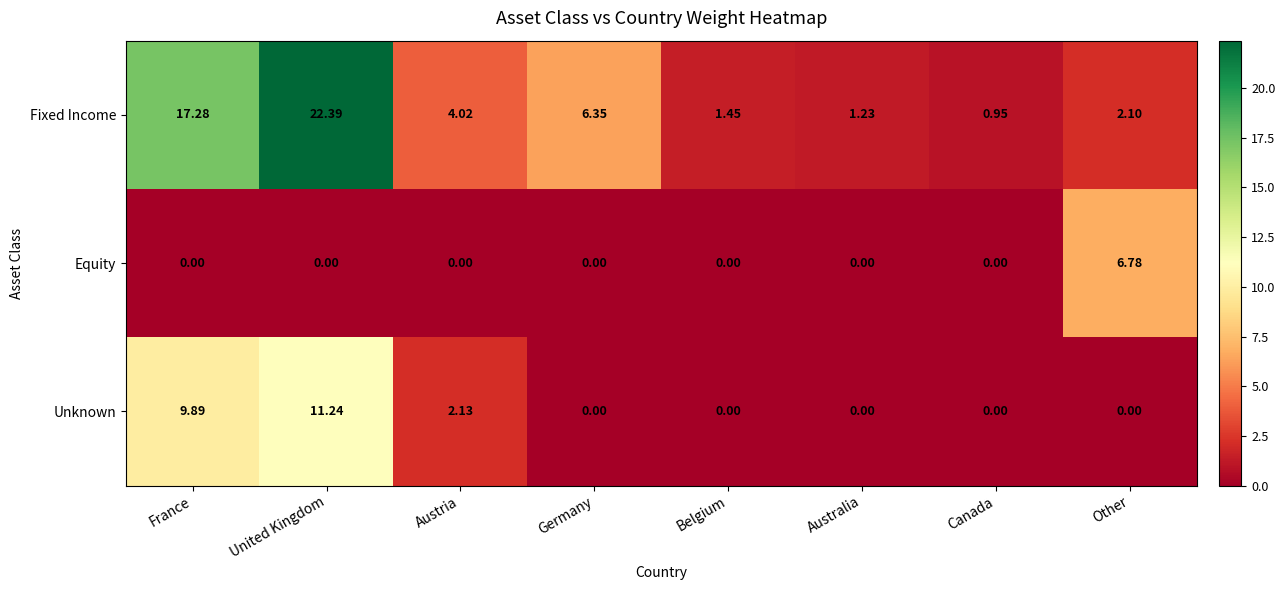

At which category is the sum across all series the highest?

United Kingdom